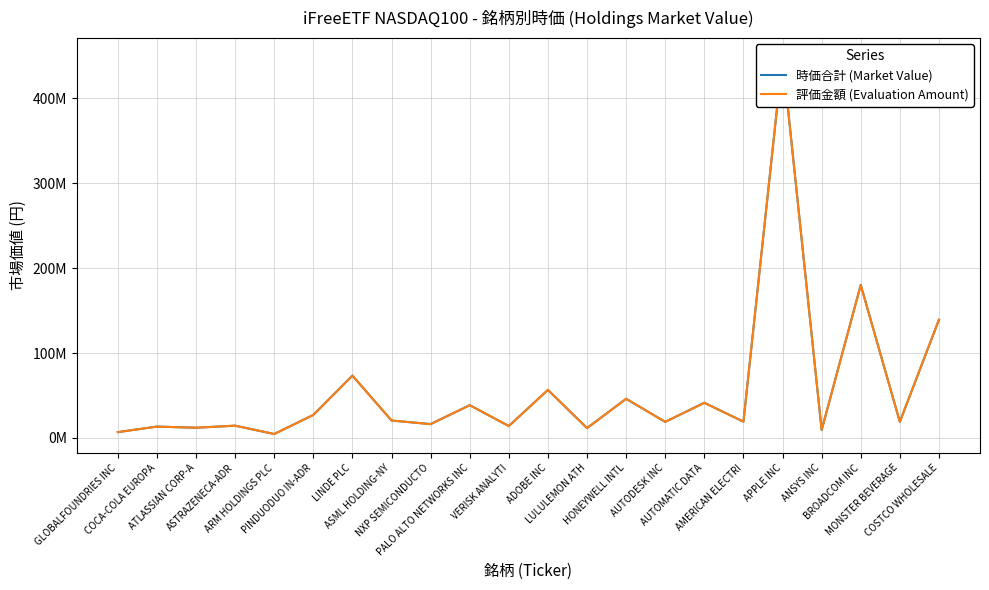

Which series has the largest range (max minus min)?

時価合計 (Market Value)